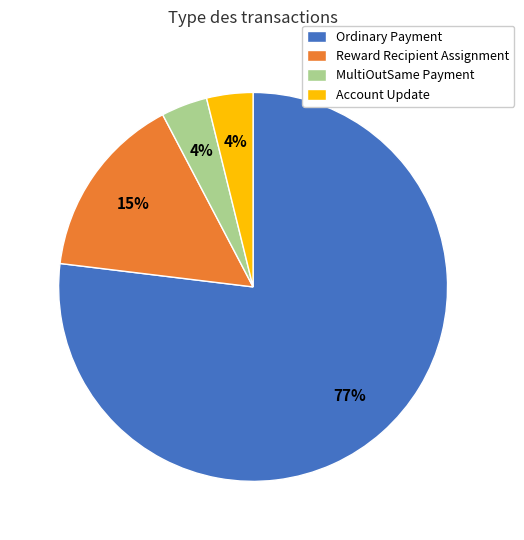

Is the sum of MultiOutSame Payment and Ordinary Payment greater than half?

Yes